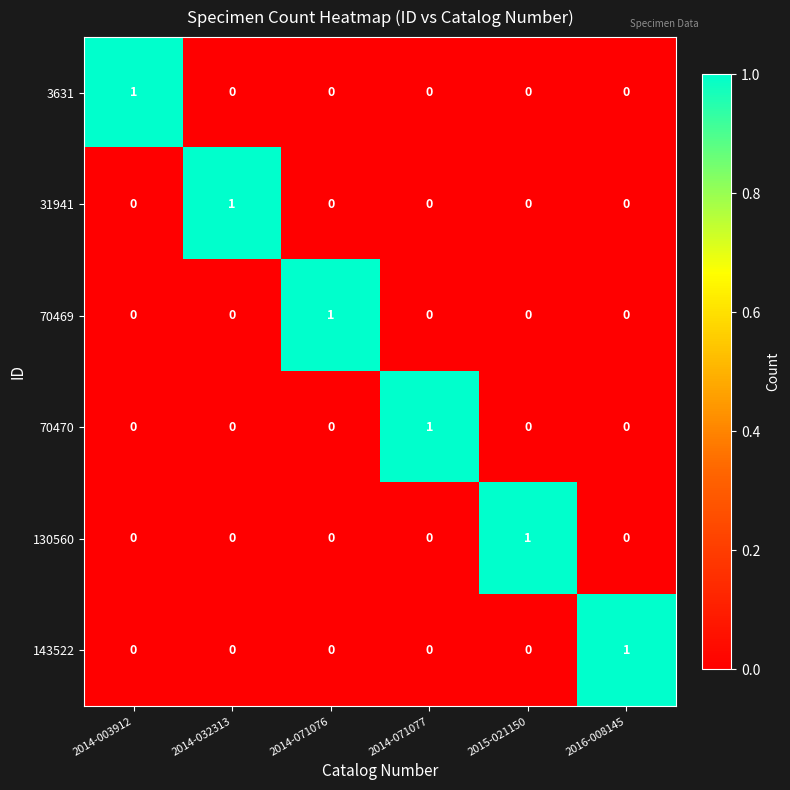

True or false: 143522 has a value of 1 at 2016-008145.

True